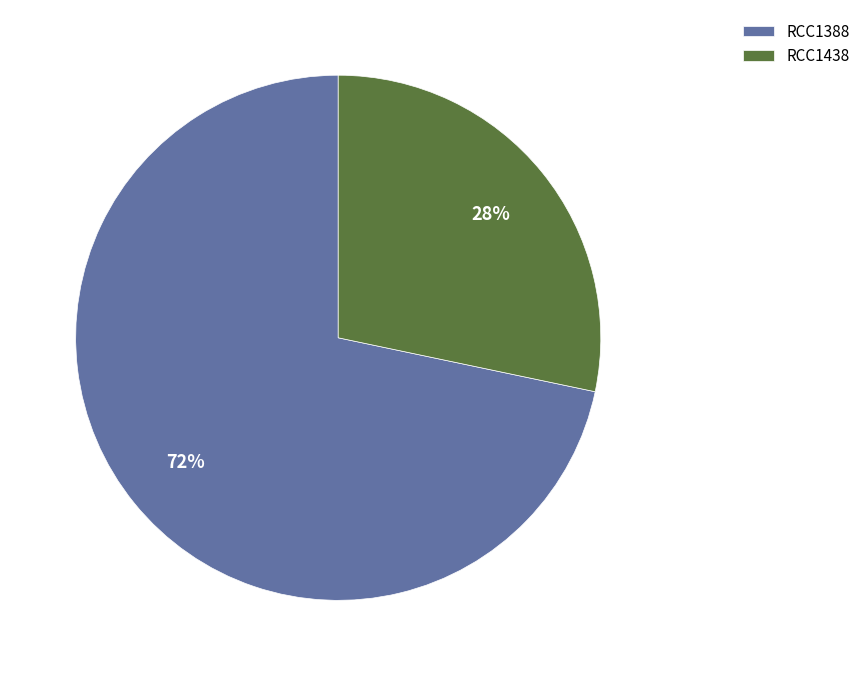

The RCC1388 slice represents 72% of the pie. True or false?

True